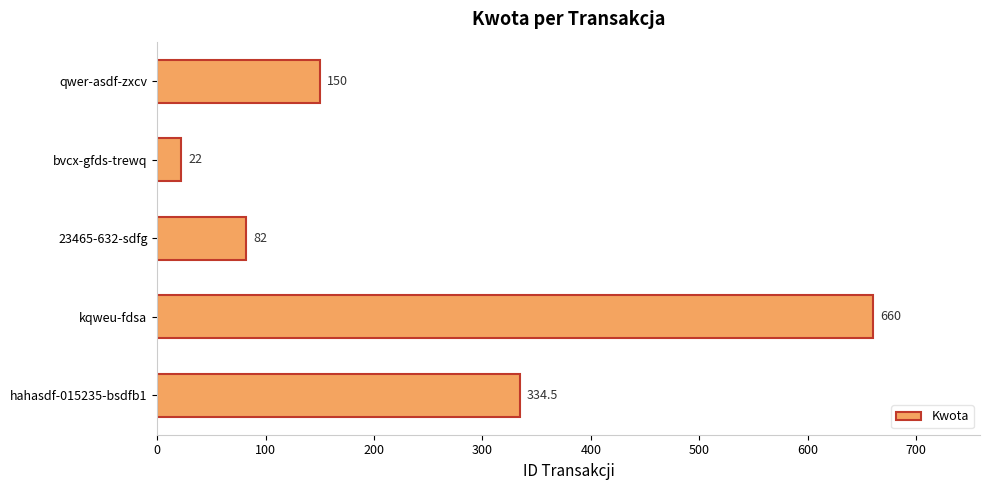

List the labels in order of value, smallest first.

bvcx-gfds-trewq, 23465-632-sdfg, qwer-asdf-zxcv, hahasdf-015235-bsdfb1, kqweu-fdsa